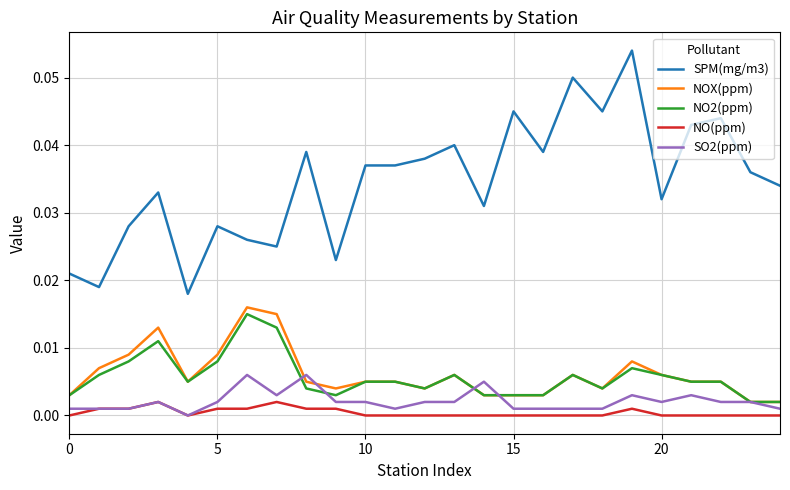

Which series has the largest total across all categories?

SPM(mg/m3)